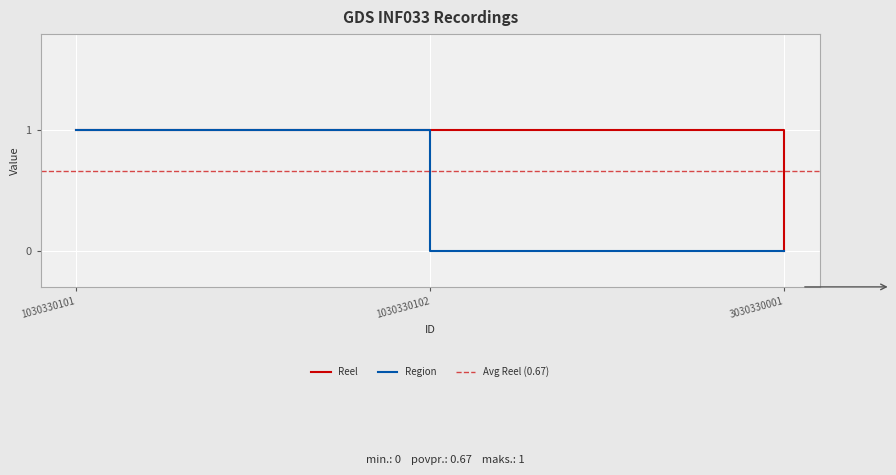

Reading left to right, transcribe all the data shown in this chart.

Reel: 1	1	0
Region: 1	0	0